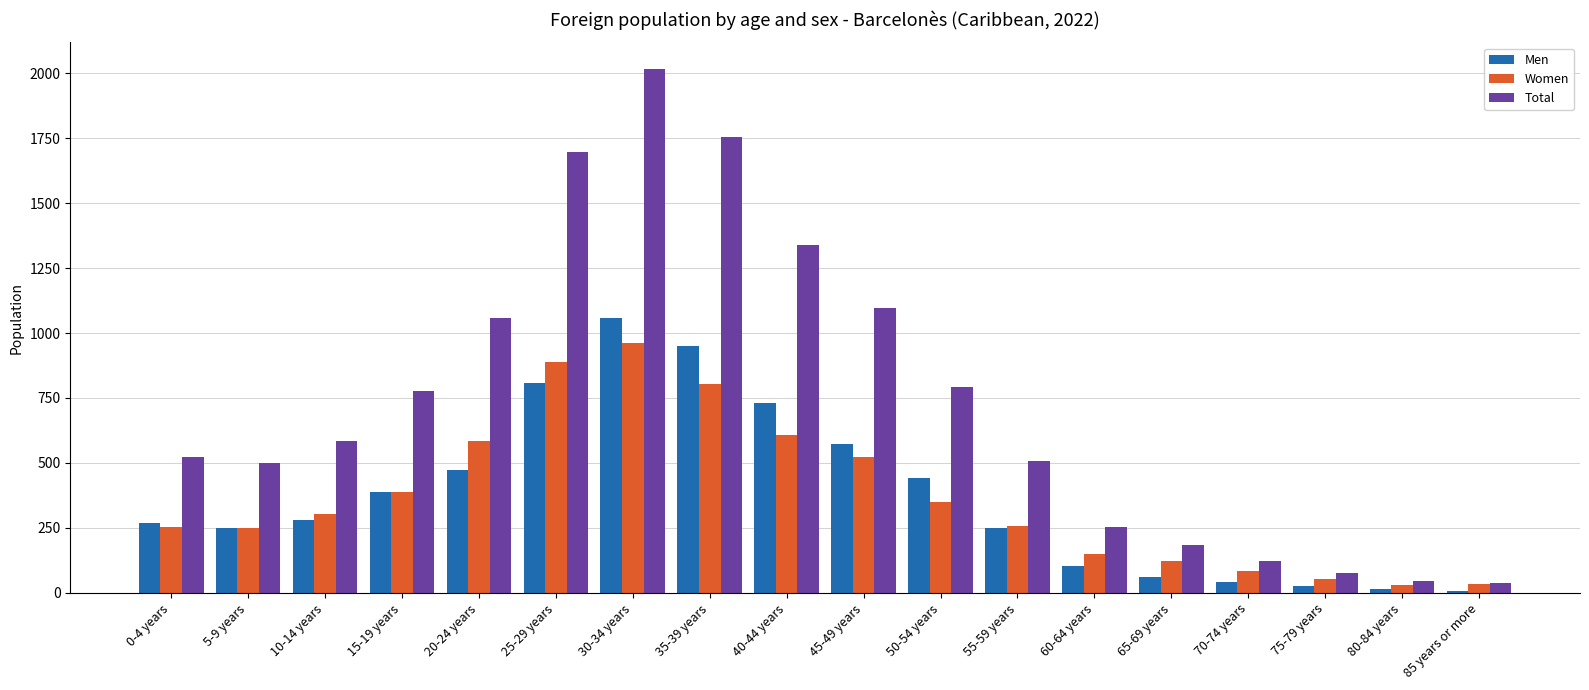

At which label does Women reach its peak?

30-34 years